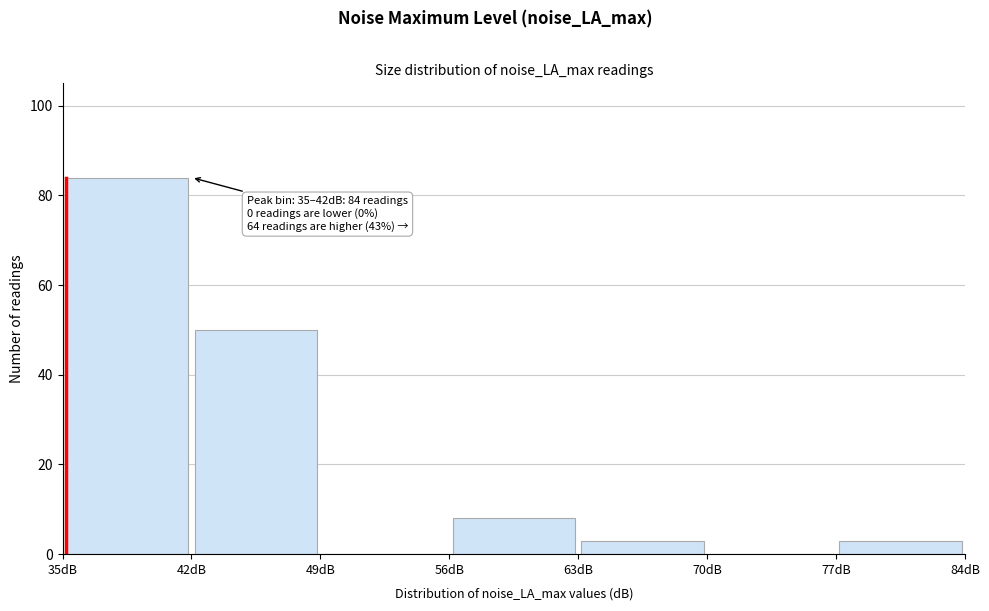

Over which range of the x-axis is the bar tallest?

35 to 42